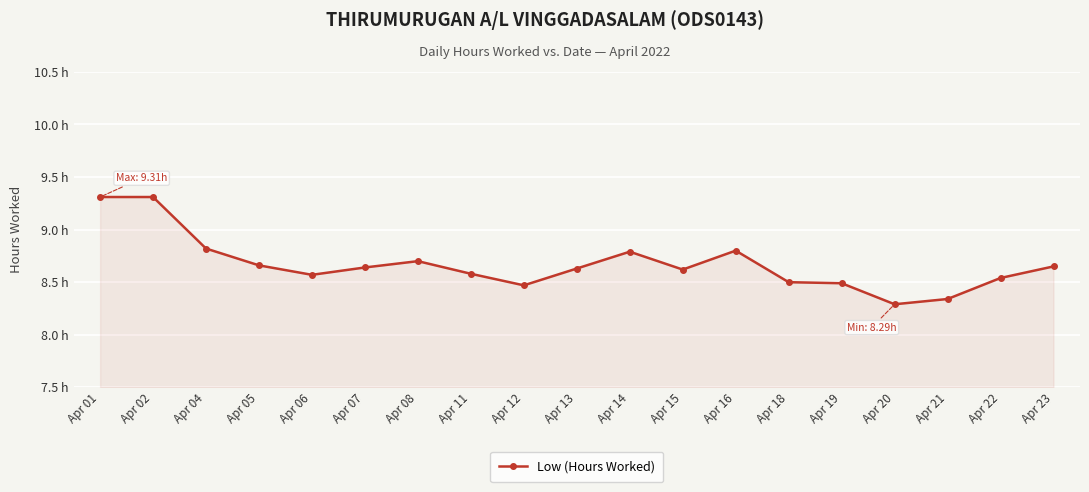

At which label is the value closest to 8?

Apr 20